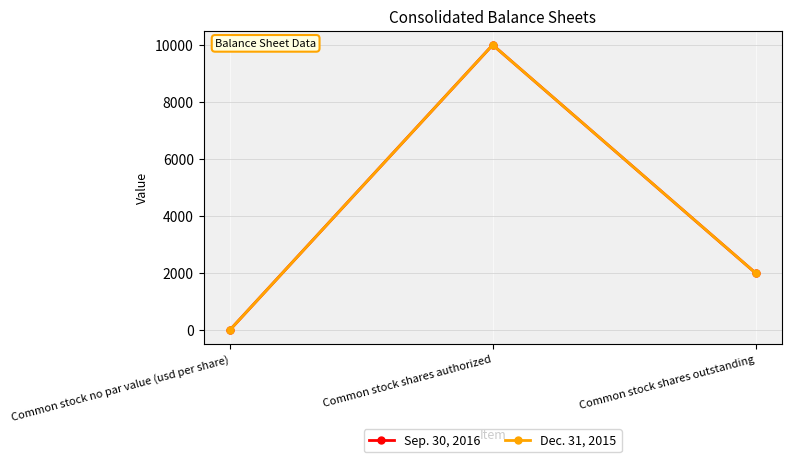

True or false: Dec. 31, 2015 has a value of 3475 at Common stock shares authorized.

False